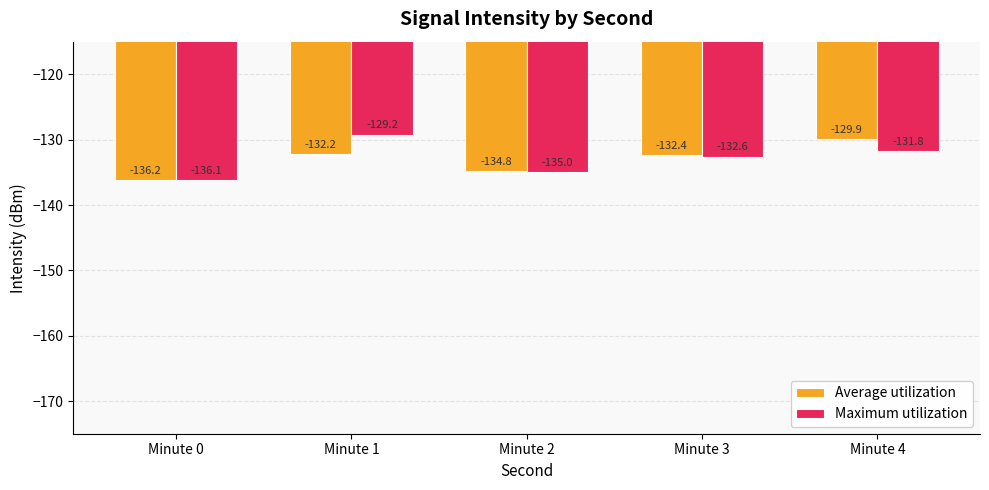

Which series has the largest range (max minus min)?

Maximum utilization